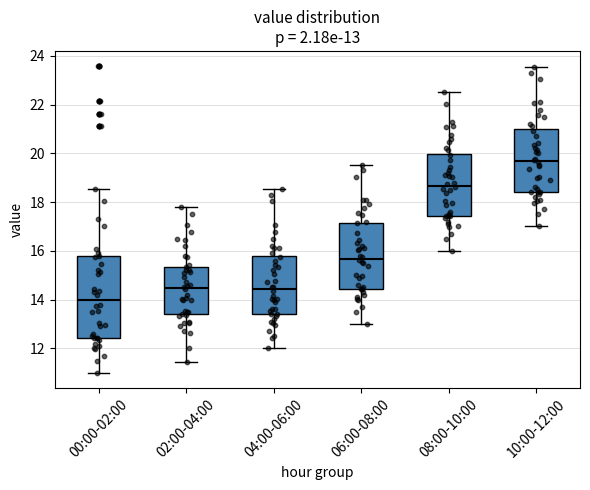

Which box is the tallest, from its lower edge to its upper edge?

00:00-02:00